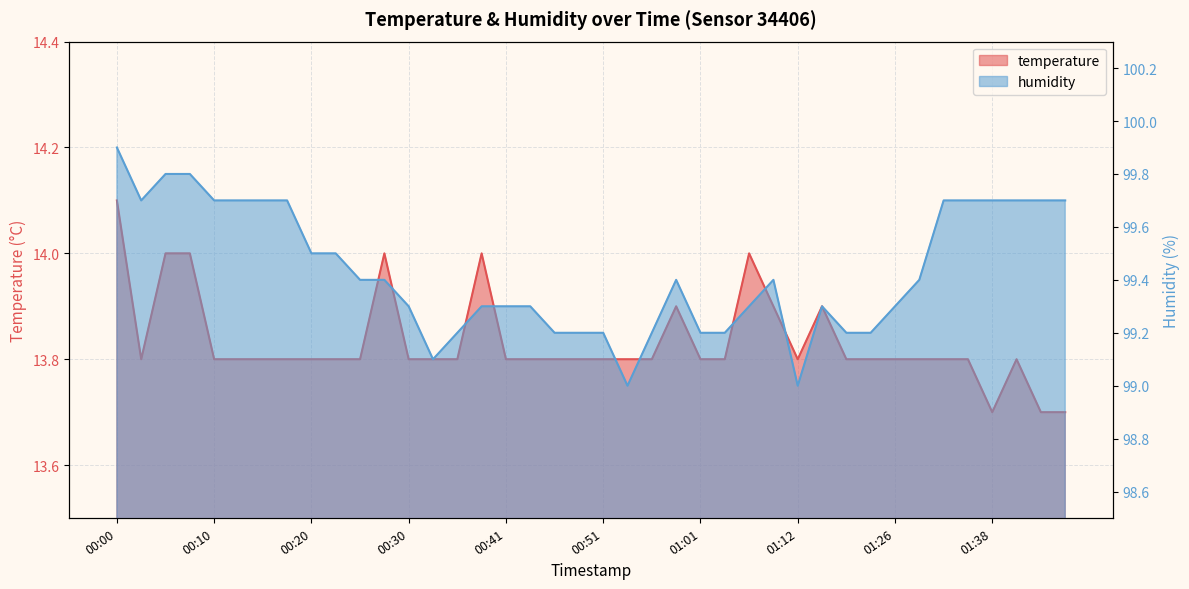

List the series in order of their peak value, highest first.

humidity, temperature